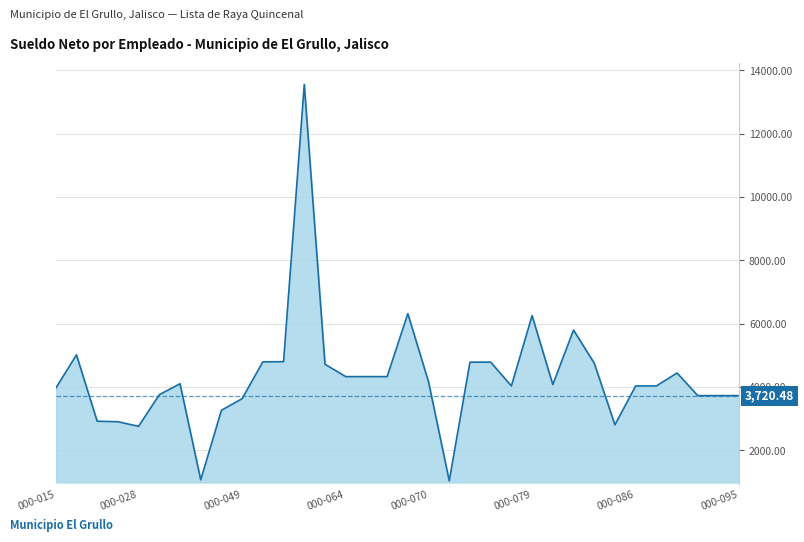

How many series are shown in this chart?

1